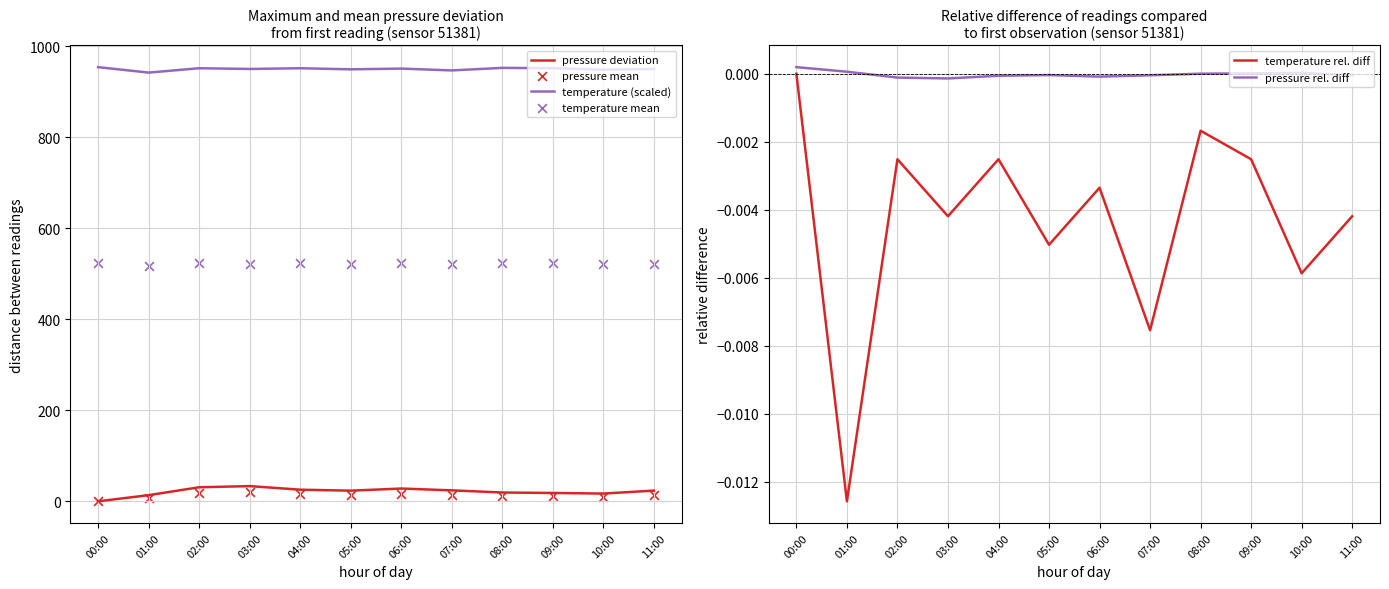

What are all the series names shown in the legend?

pressure deviation, temperature (scaled), pressure mean, temperature mean, temperature rel. diff, pressure rel. diff